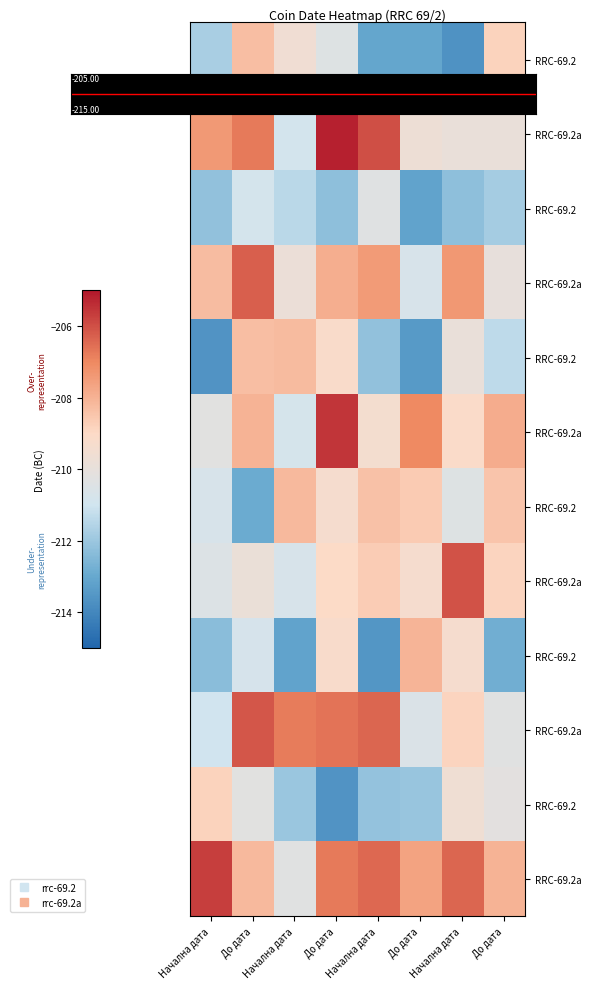

Which label corresponds to the smallest value in the chart?

Начална дата